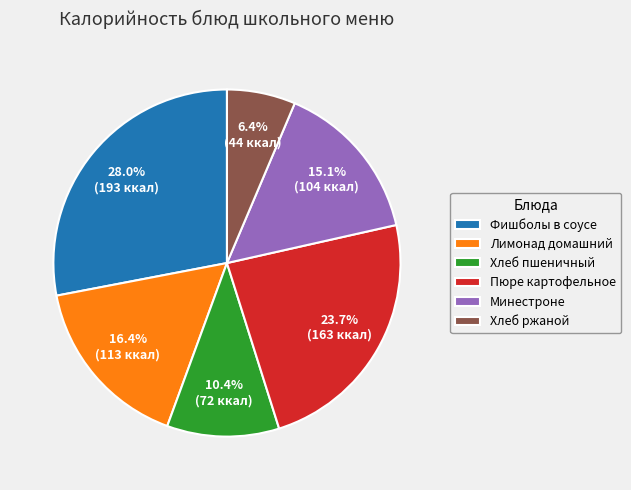

Rank the categories by value from lowest to highest.

Хлеб ржаной, Хлеб пшеничный, Минестроне, Лимонад домашний, Пюре картофельное, Фишболы в соусе